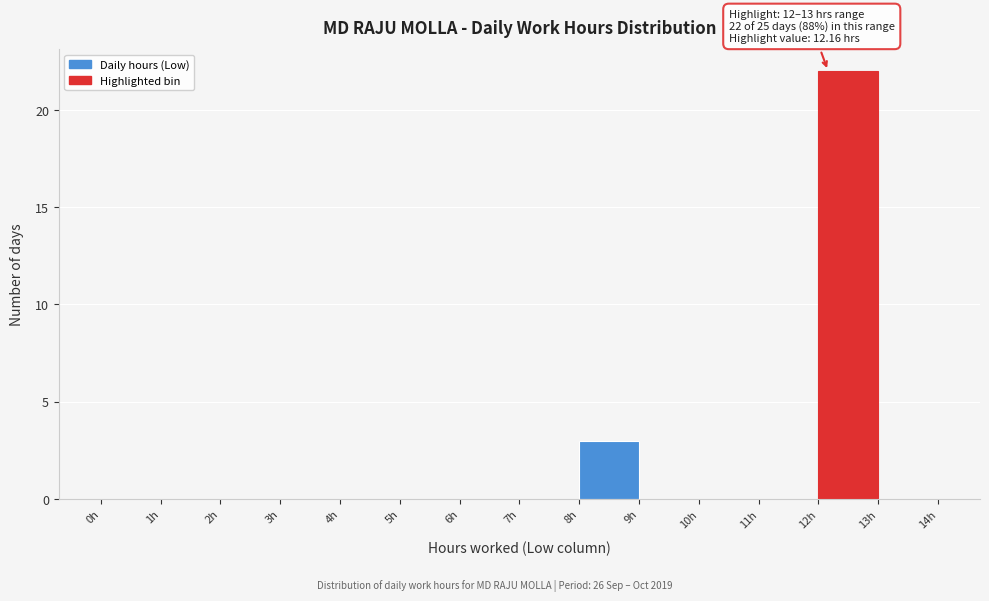

Which range on the x-axis has the tallest bar?

12 to 13